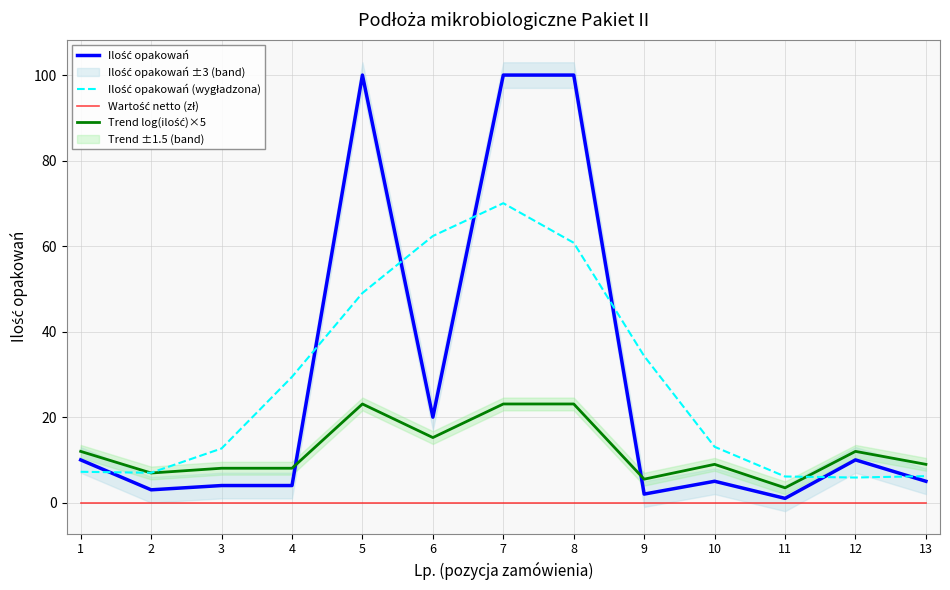

Rank the series by their maximum value, from lowest to highest.

Wartość netto (zł), Trend log(ilość)×5, Ilość opakowań (wygładzona), Ilość opakowań